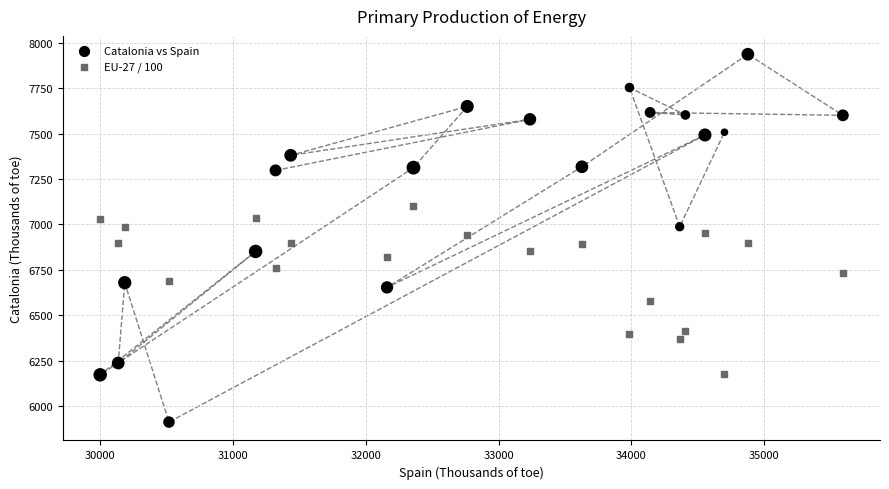

Which series reaches the minimum Y coordinate?

Catalonia vs Spain